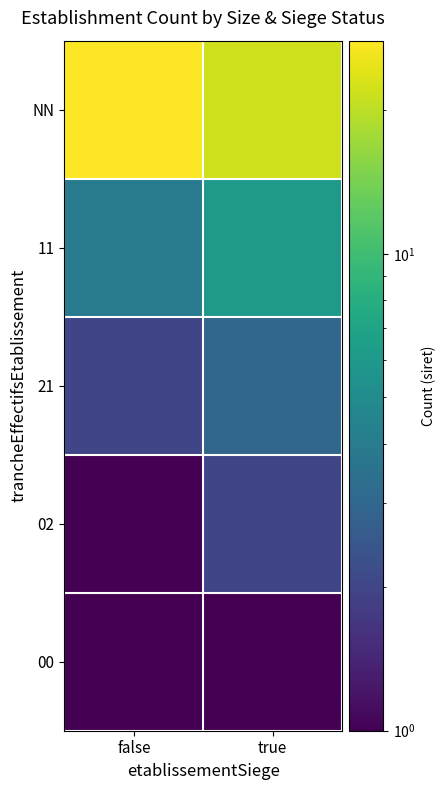

Reading right to left, extract all data points from this chart.

NN: true=22	false=28
11: true=6	false=4
21: true=3	false=2
02: true=2	false=1
00: true=1	false=1